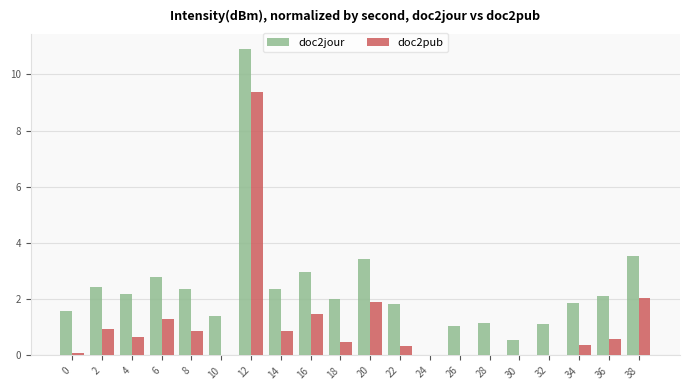

What is the maximum value for doc2pub?

9.4